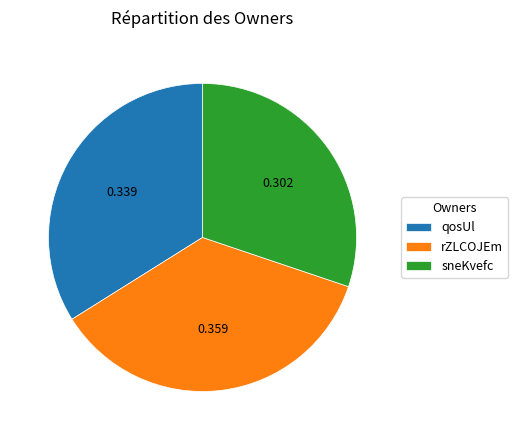

Which slice is the smallest?

sneKvefc